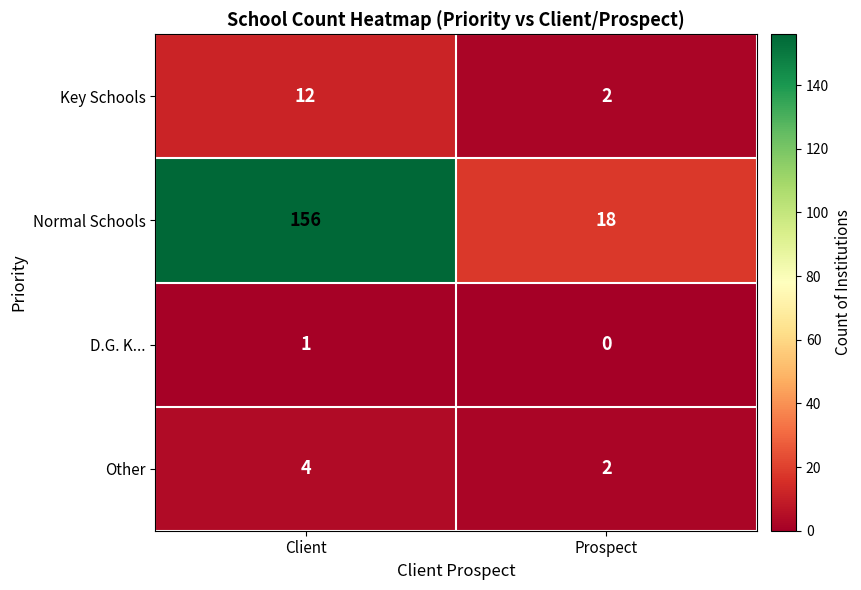

At which label is D.G. K... closest to 0?

Prospect